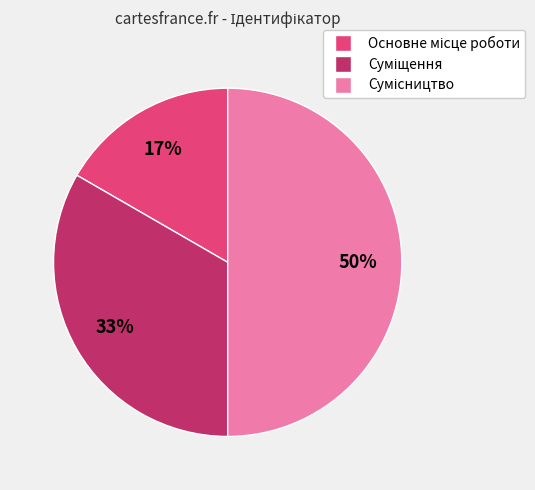

Approximately how many times larger is the value at Сумісництво compared to Суміщення?

1.5